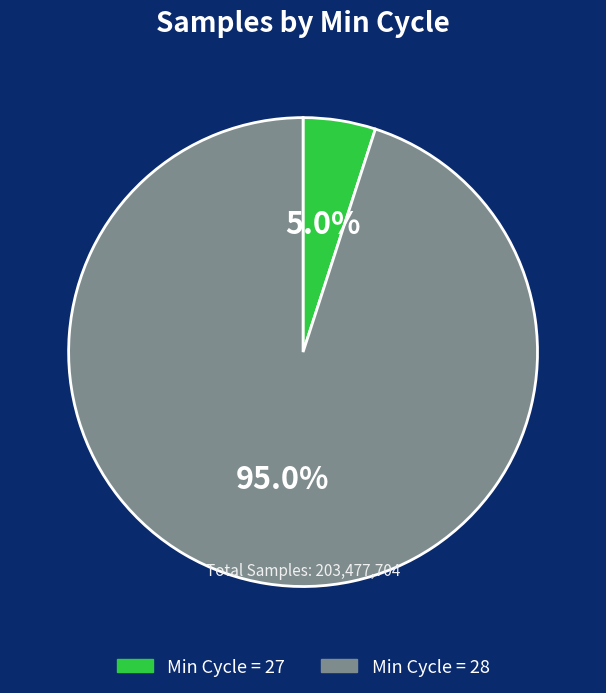

Is there a majority slice in this chart?

Yes